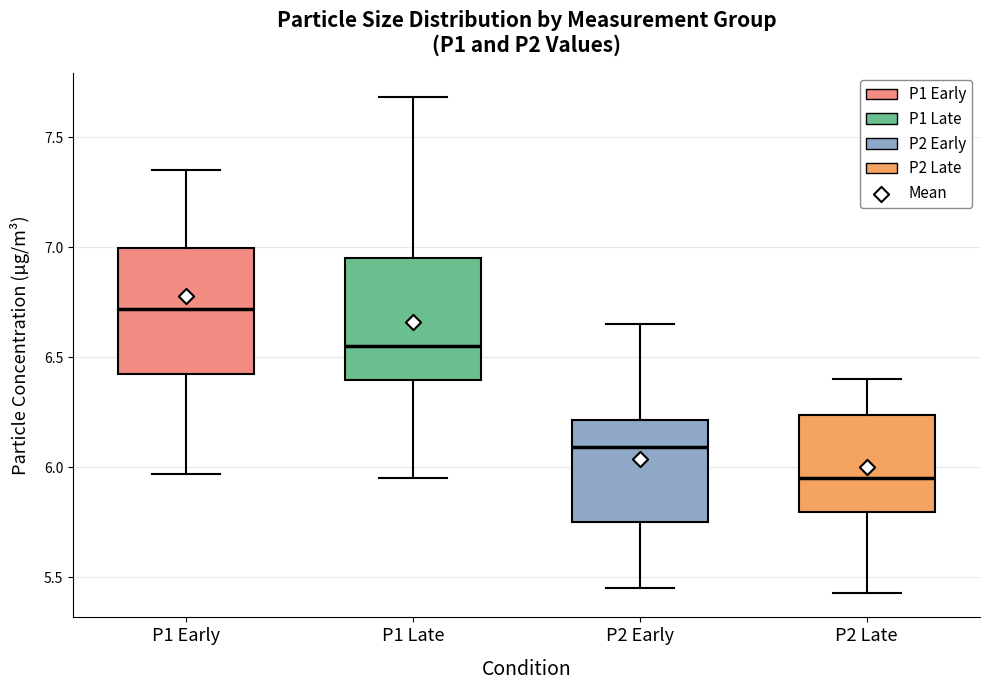

Reading left to right, read every box against the y-axis: the position of its median line, the range the box covers, and the ends of its whiskers. The values are not printed on the chart, so give them approximately, as read against the axis.

P1 Early: median 6.70, box 6.45 to 7.00, whiskers 5.95 to 7.35
P1 Late: median 6.55, box 6.40 to 6.95, whiskers 5.95 to 7.70
P2 Early: median 6.10, box 5.75 to 6.20, whiskers 5.45 to 6.65
P2 Late: median 5.95, box 5.80 to 6.25, whiskers 5.45 to 6.40